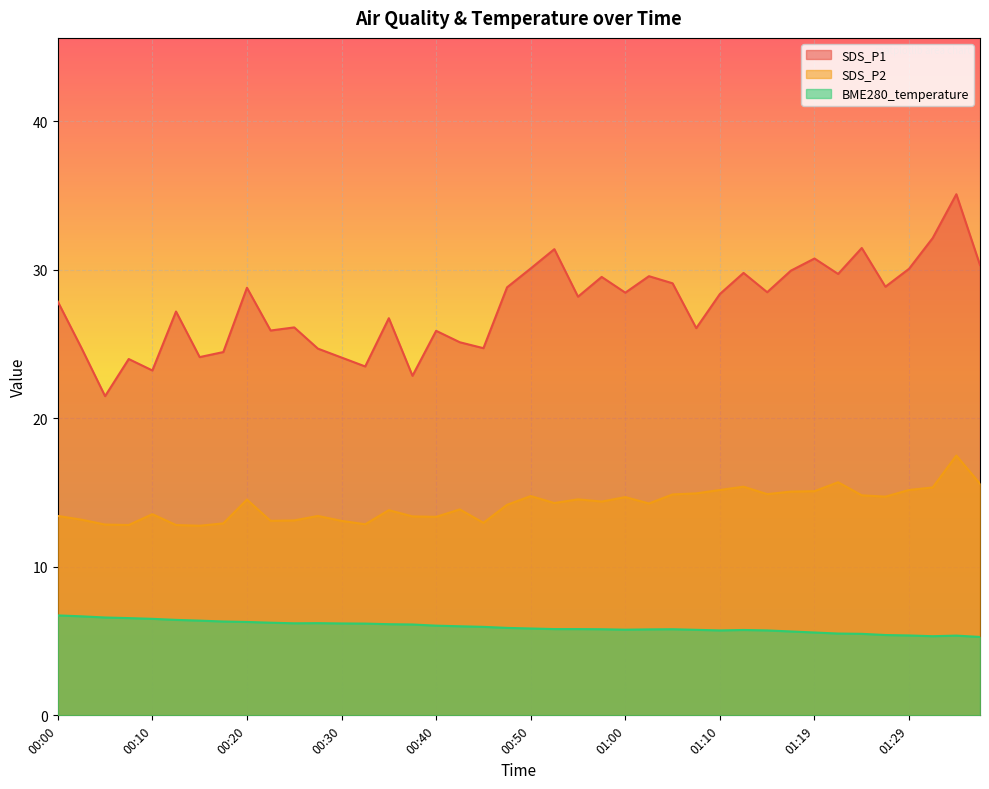

What is the average value of the SDS_P1 series?

27.6